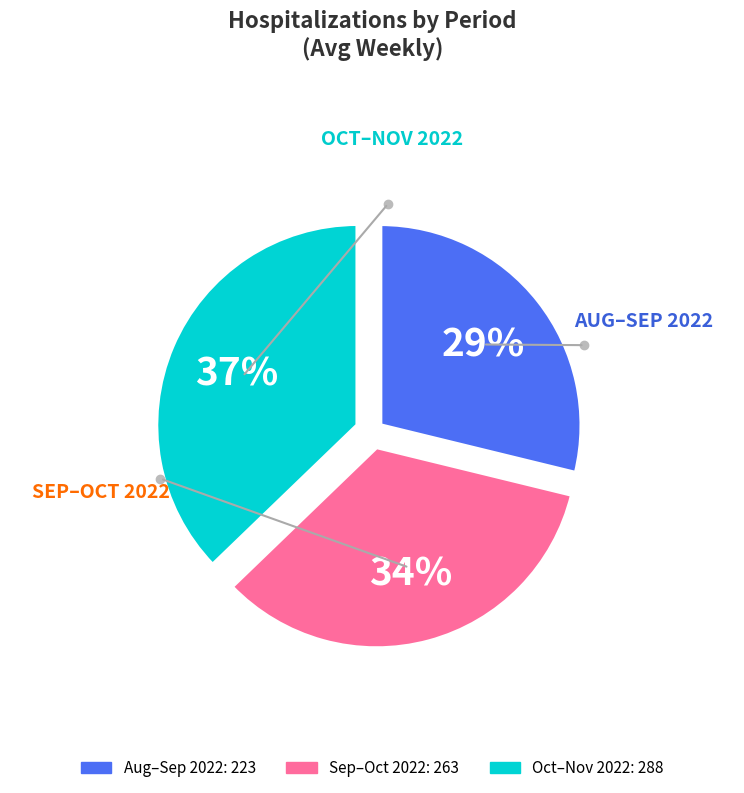

To the nearest percent, what is the difference between the largest and smallest slice percentages?

8%